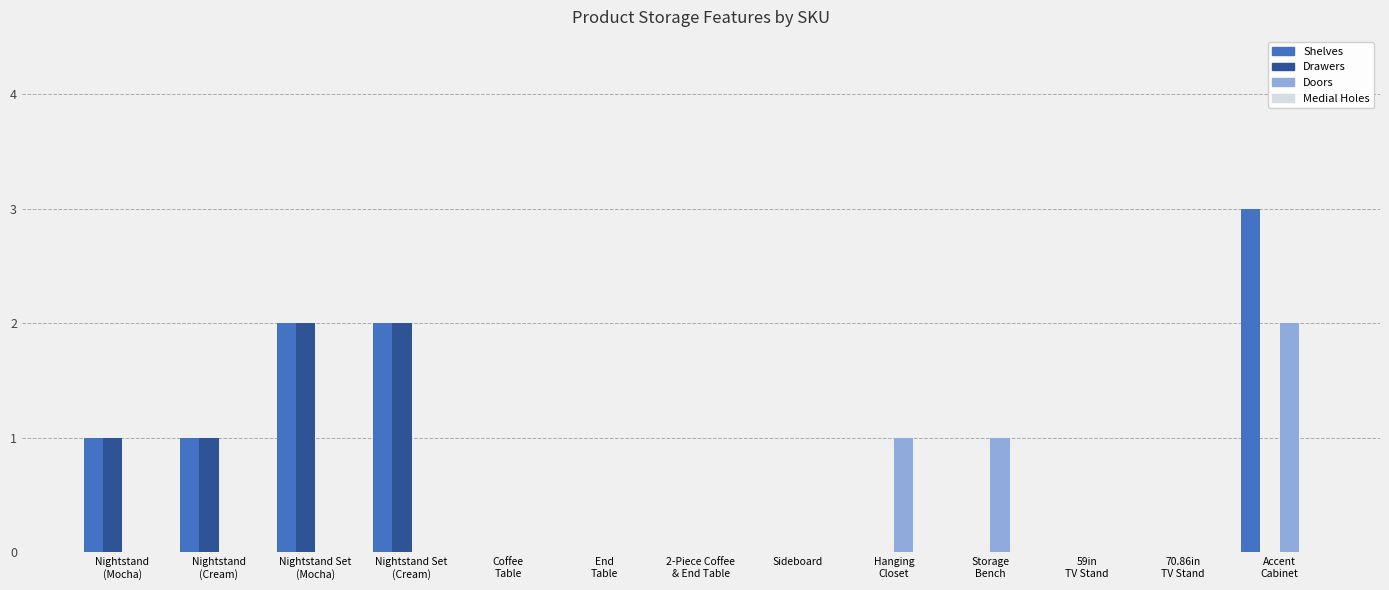

Which series has the widest spread of values?

Shelves